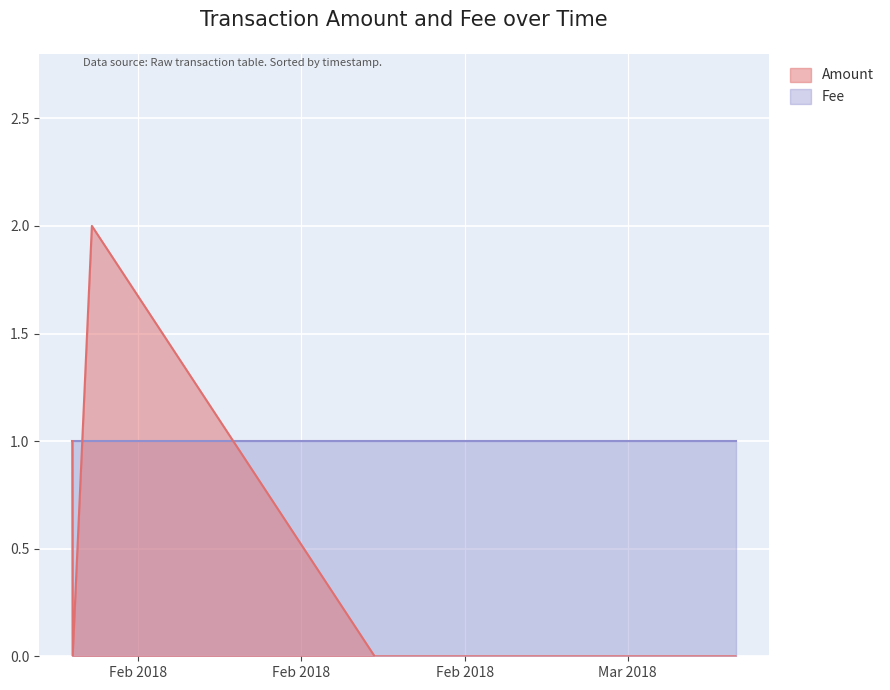

What is the change in value from 2018-02-11 00:09:23 to 2018-03-10 15:02:45?

-2